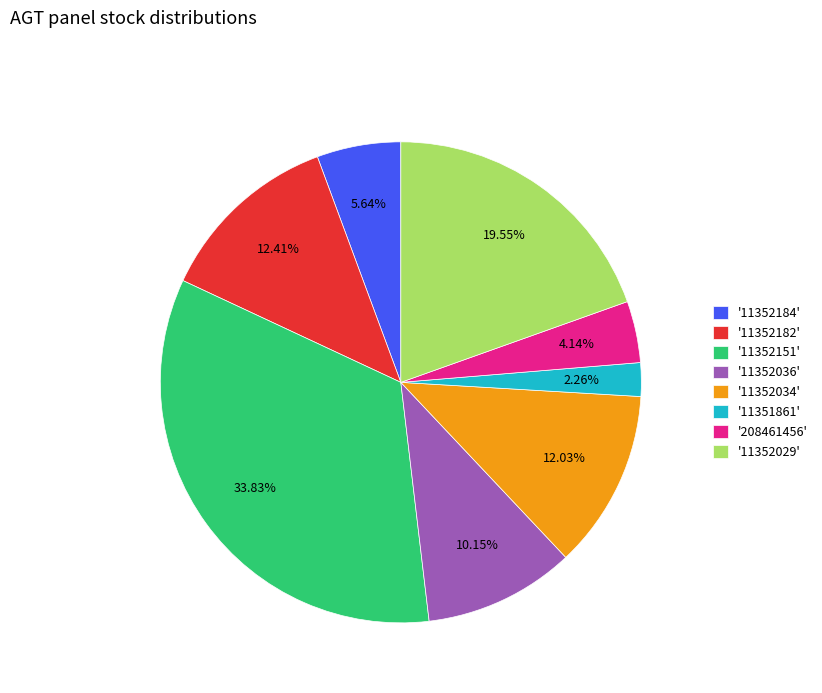

Count the number of slices in the pie.

8